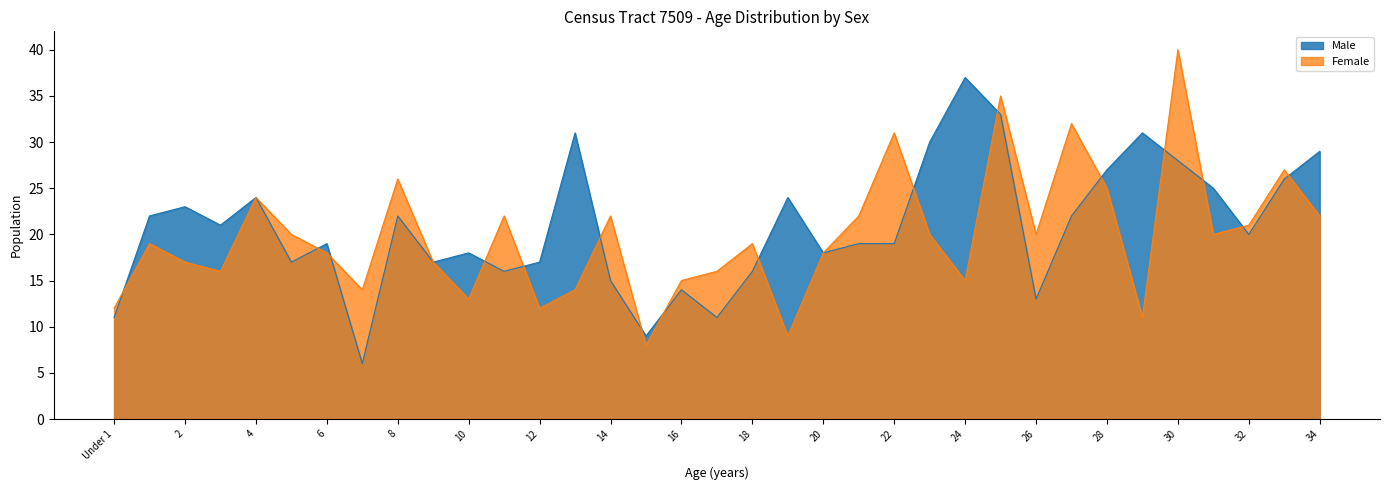

At which category is the sum across all series the highest?

25